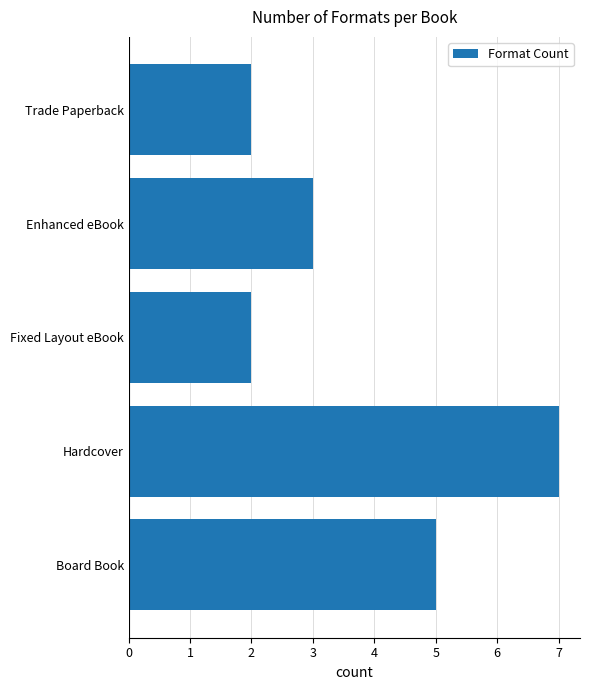

Count the number of data series in this chart.

1